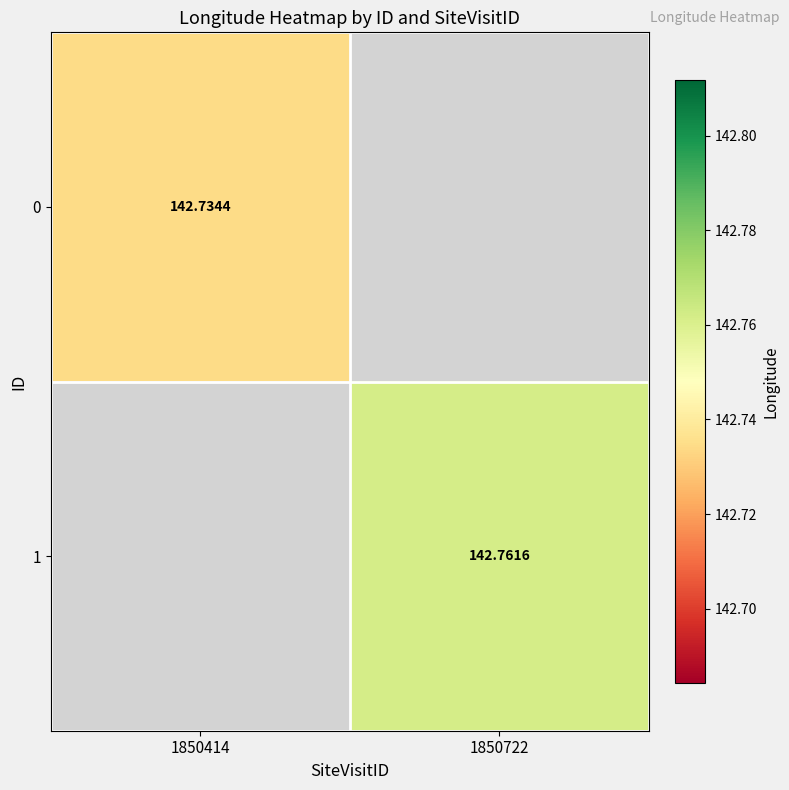

How many values in the 1 series exceed 142?

1